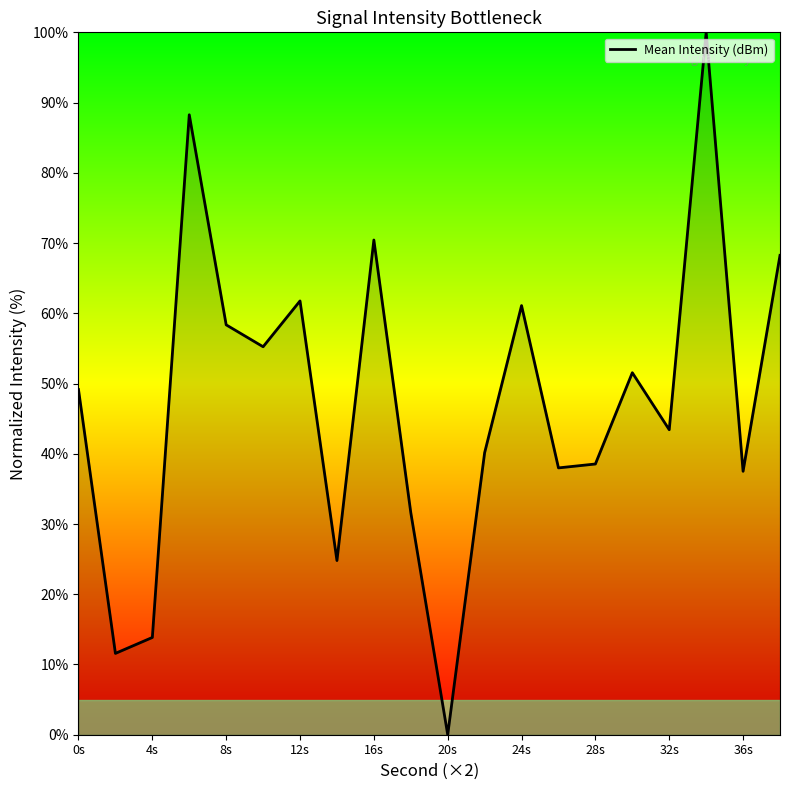

What is the maximum value shown in the chart?

100.0